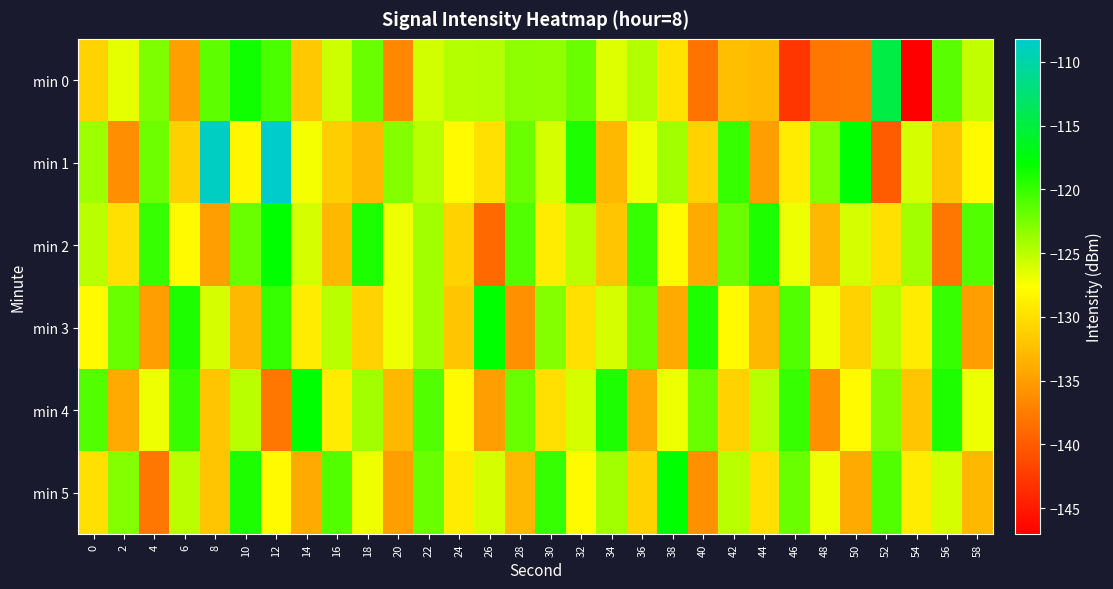

At which category is the sum across all series the highest?

12